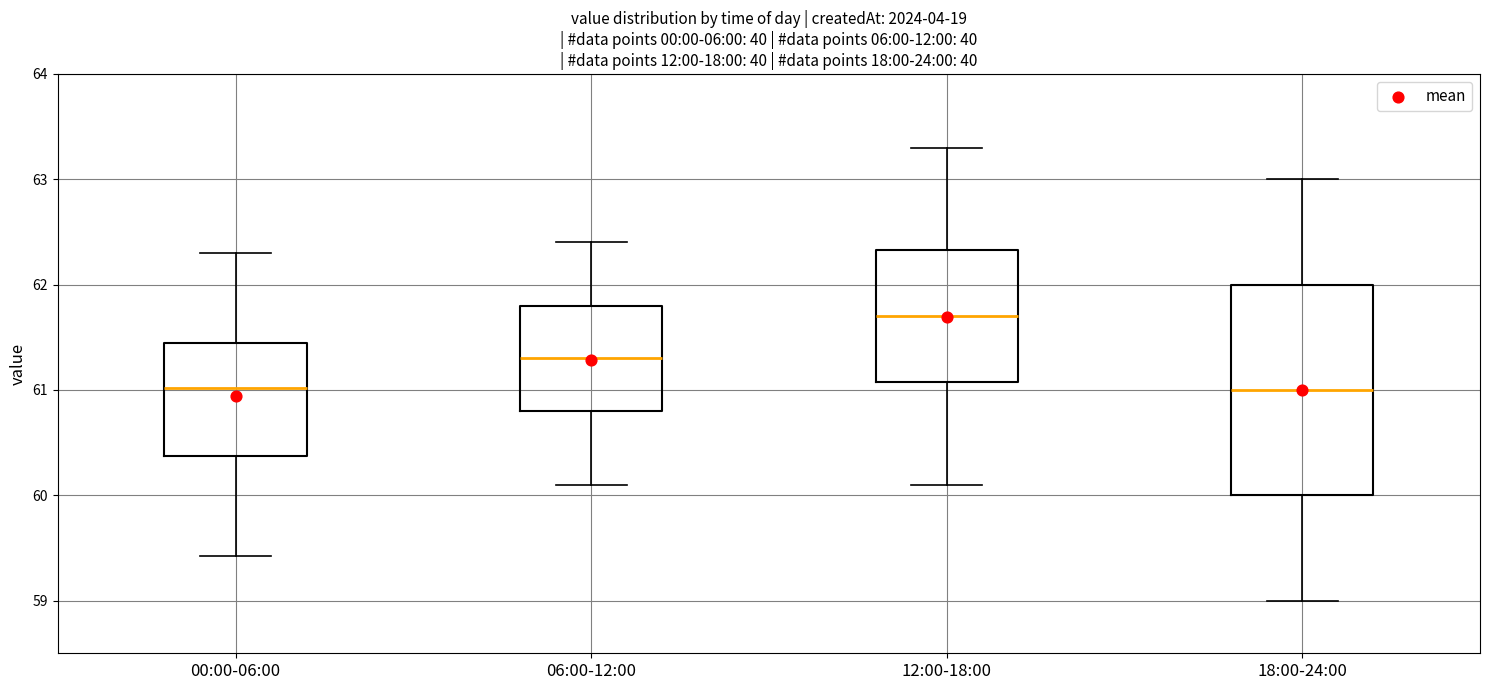

Where does the upper whisker of the box for 18:00-24:00 end on the y-axis? The values are not printed on the chart, so give them approximately, as read against the axis.

63.0